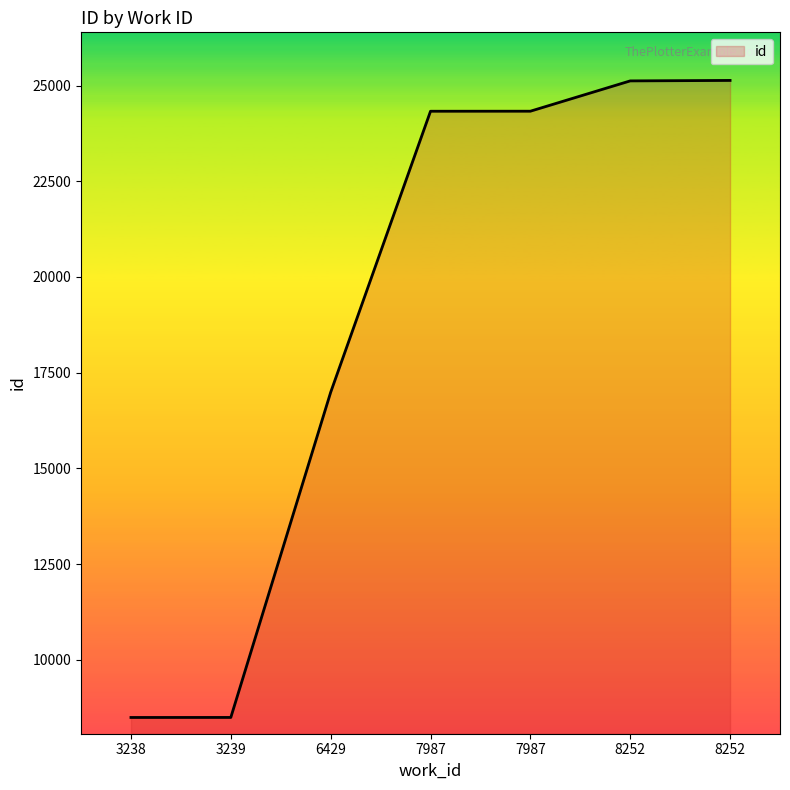

At which label does the data first exceed 24330?

7987